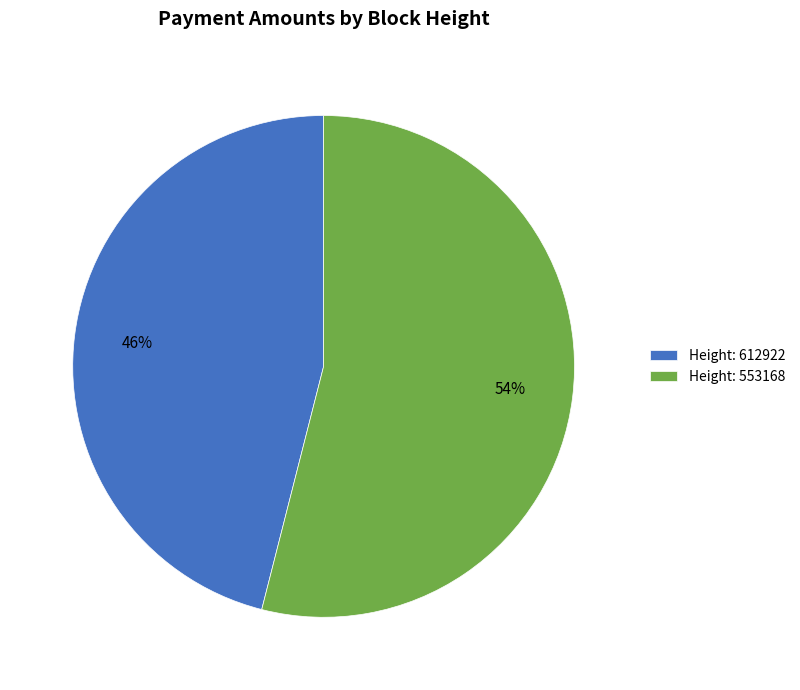

Is the sum of Height: 612922 and Height: 553168 greater than half?

Yes